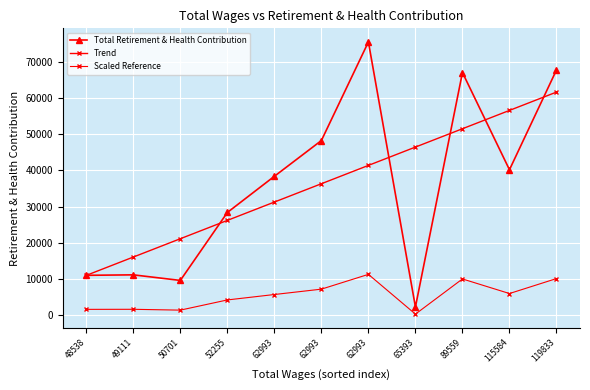

Count the number of categories in the chart.

11